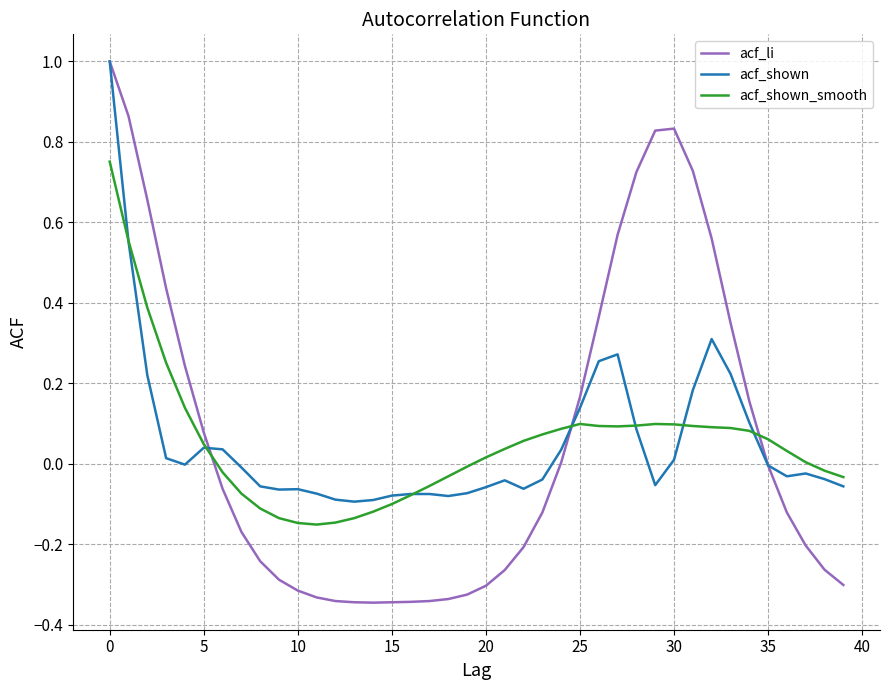

Which series has the widest spread of values?

acf_li